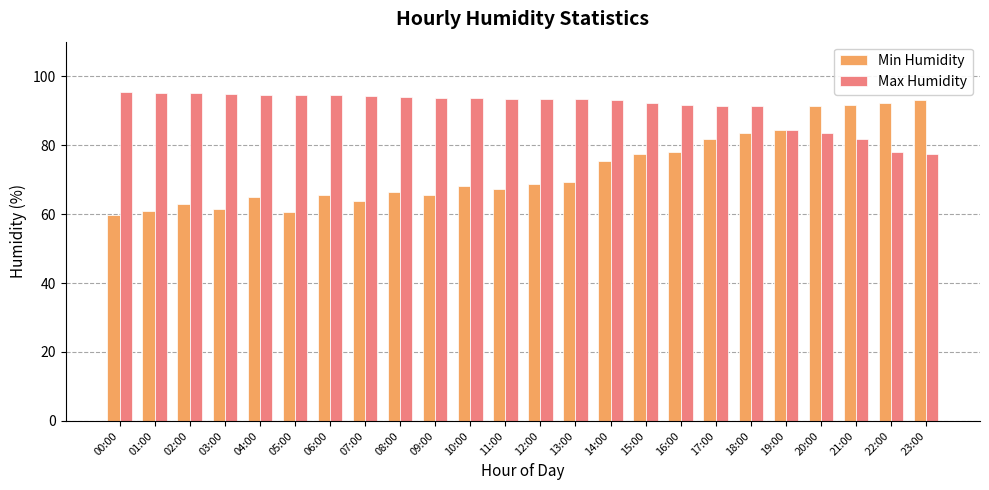

What is the label of the 5th bar from the left?

04:00